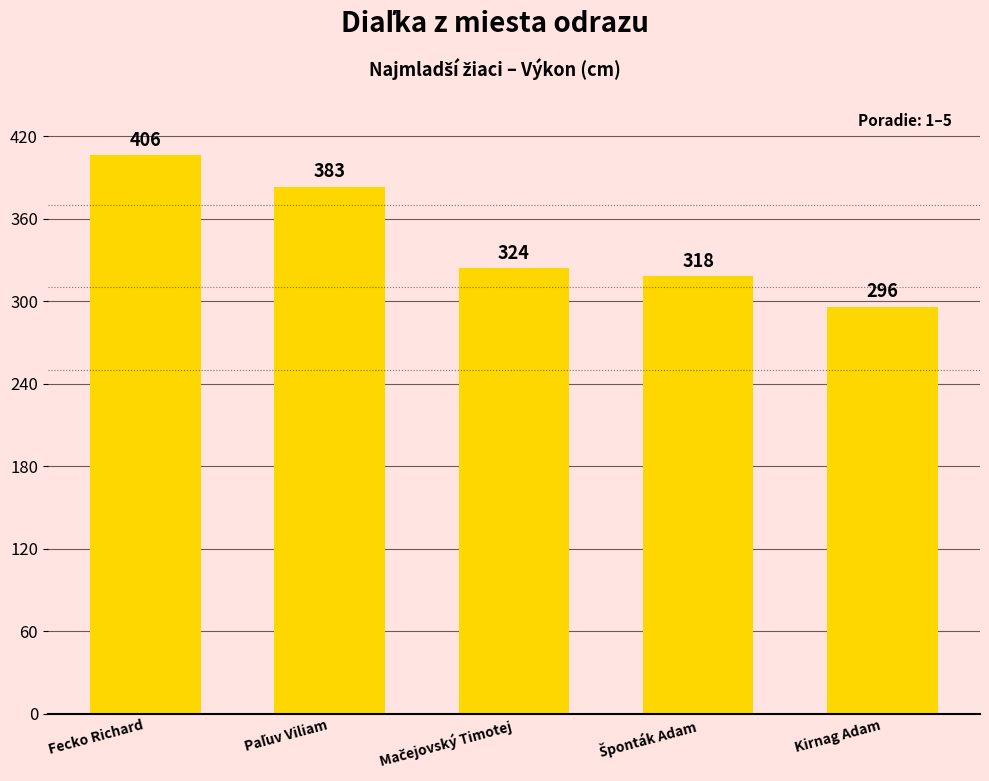

True or false: the data shows 678 at Fecko Richard.

False